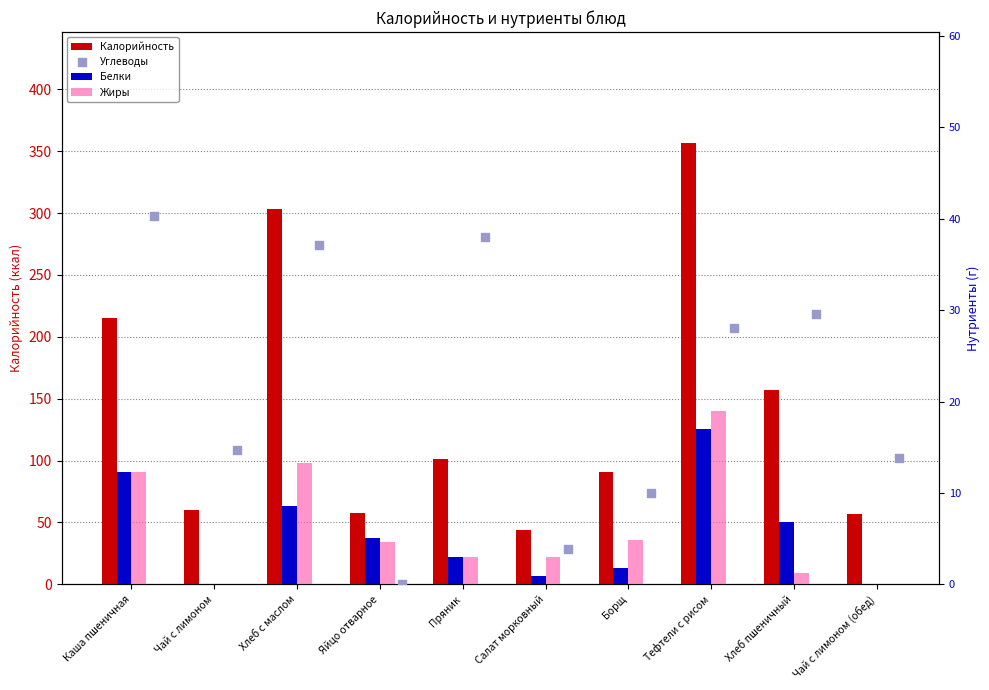

Which series reaches the maximum Y coordinate?

Калорийность